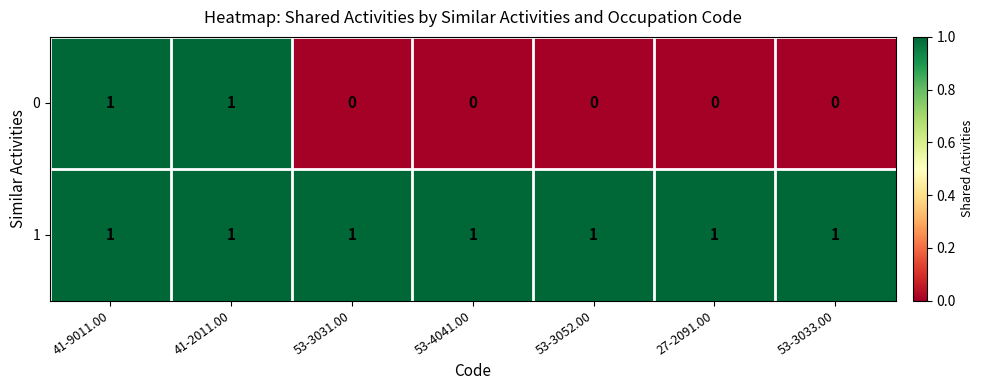

The 0 series shows 1 at 41-9011.00. True or false?

True